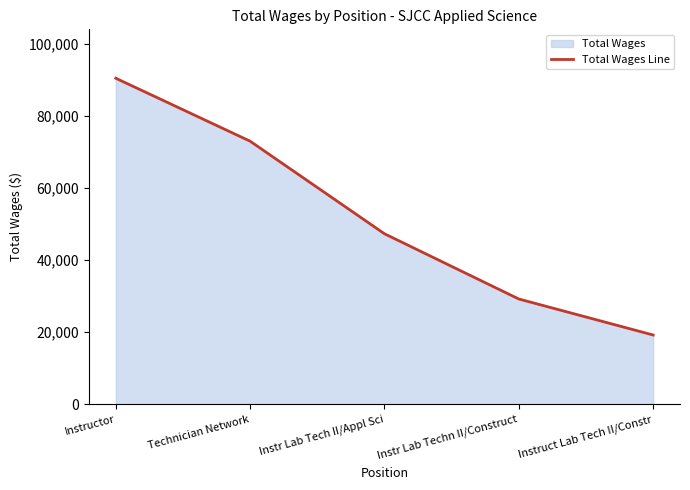

List the labels in order of value, largest first.

Instructor, Technician Network, Instr Lab Tech II/Appl Sci, Instr Lab Techn II/Construct, Instruct Lab Tech II/Constr